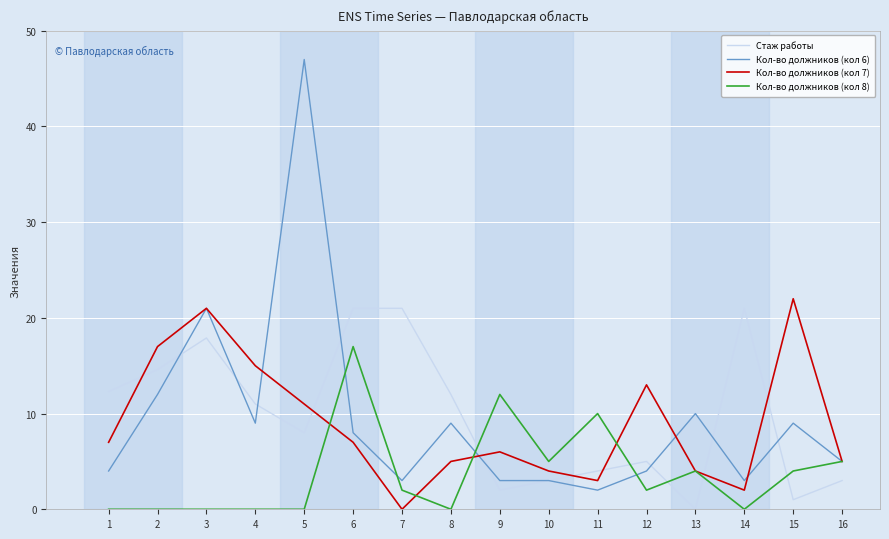

At which category does Кол-во должников (кол 7) reach its first local peak?

3